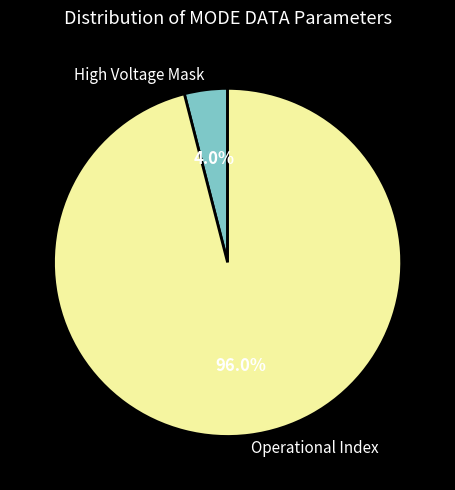

Rank the categories by value from highest to lowest.

Operational Index, High Voltage Mask